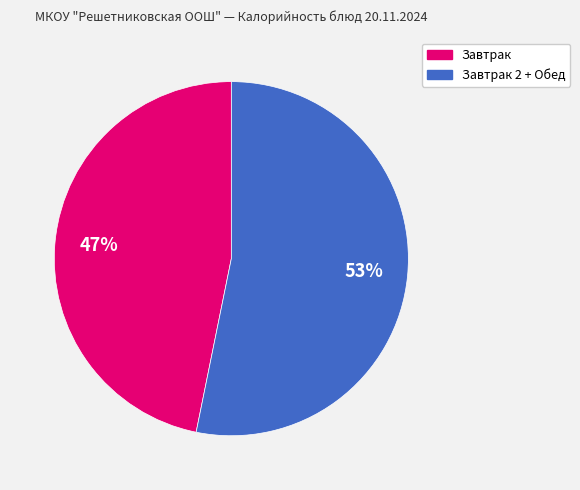

Is there a majority slice in this chart?

Yes